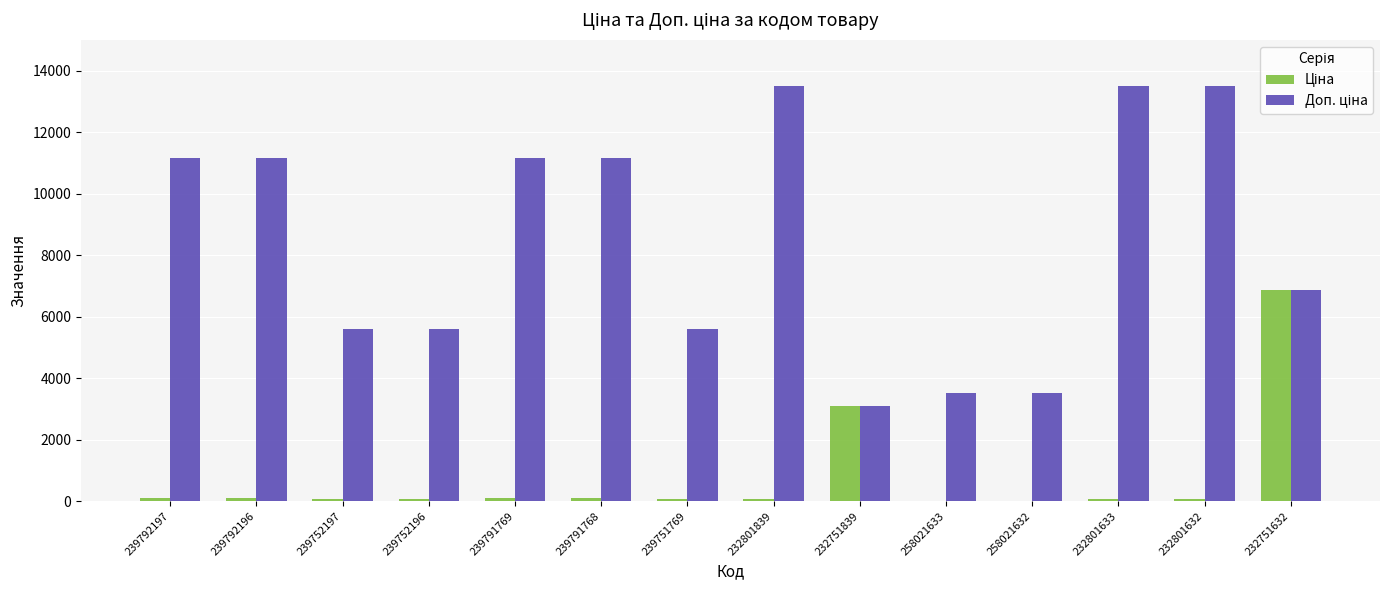

How many Доп. ціна values are between 5585 and 11169?

8